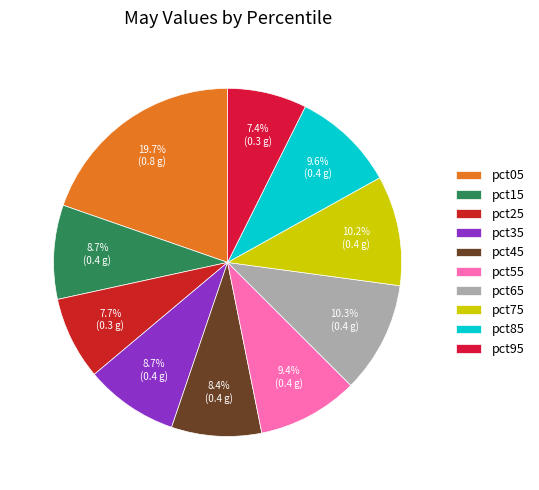

True or false: pct35 accounts for 20% of the total.

False